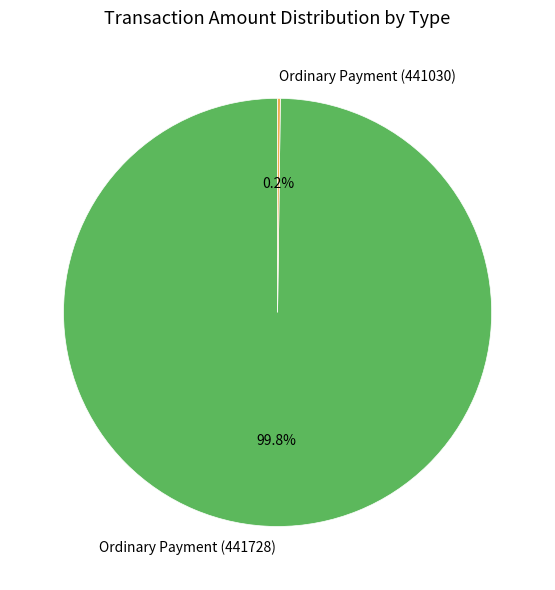

What is the largest slice in the pie chart?

Ordinary Payment (441728)